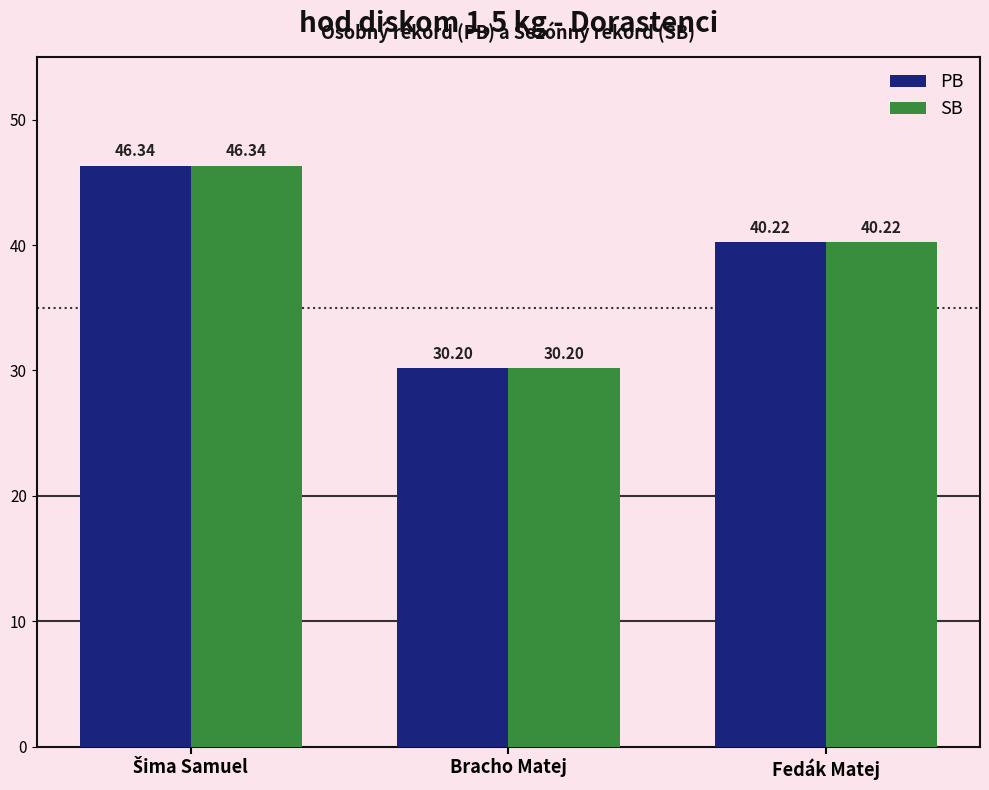

What is the sum of all PB values?

116.8